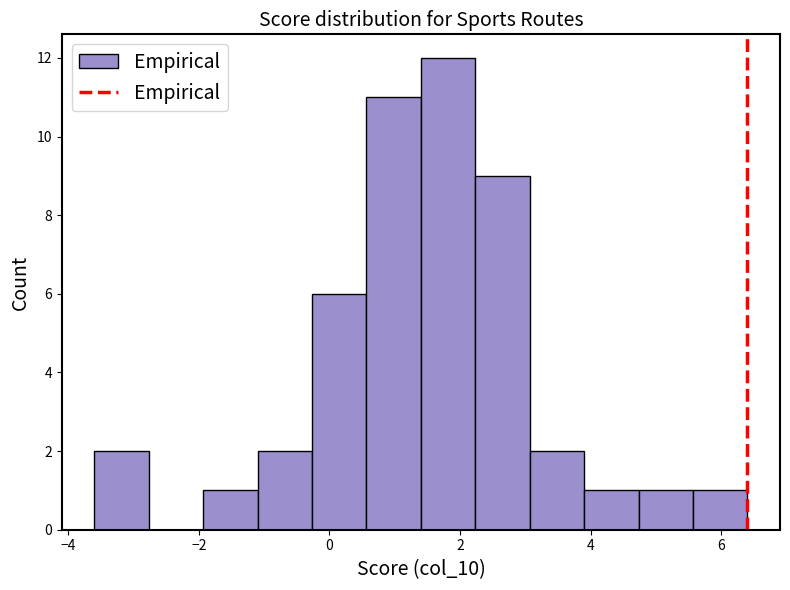

Reading left to right, list every bar in this chart as the range it spans on the x-axis followed by its height. Neither the bar edges nor the heights are printed on the chart, so give them approximately, as read against the axes.

-3.6 to -2.8: 2
-2.8 to -2.0: 0
-2.0 to -1.0: 1
-1.0 to -0.2: 2
-0.2 to 0.6: 6
0.6 to 1.4: 11
1.4 to 2.2: 12
2.2 to 3.0: 9
3.0 to 4.0: 2
4.0 to 4.8: 1
4.8 to 5.6: 1
5.6 to 6.4: 1